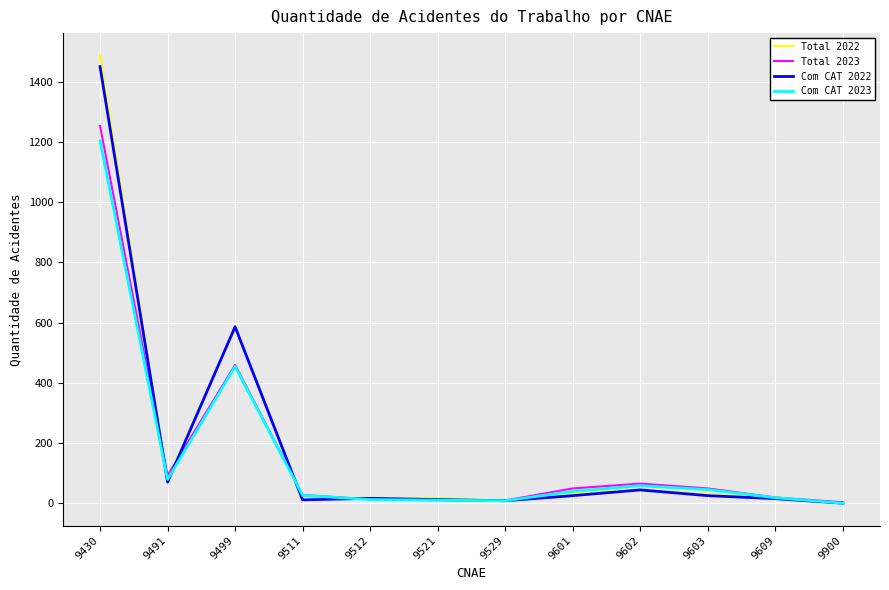

How many values in Total 2022 are above zero?

11